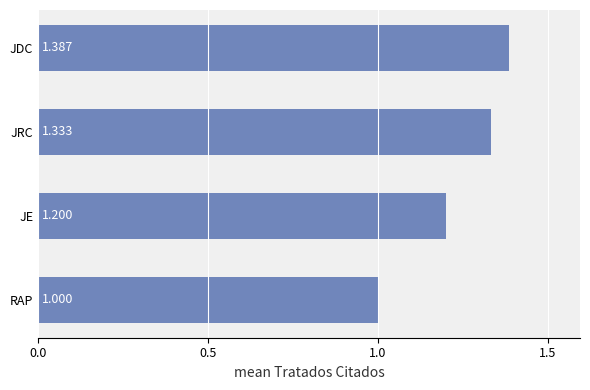

At which label is the value closest to 1?

RAP